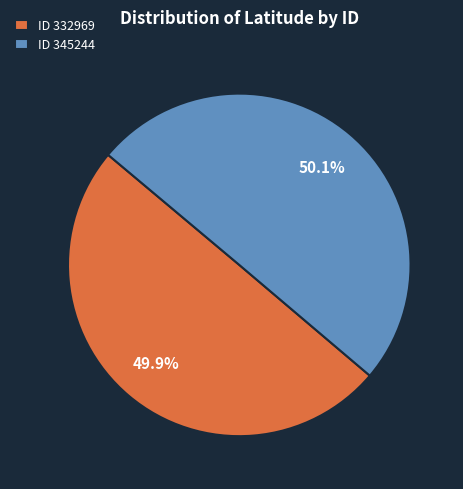

Combined, do ID 332969 and ID 345244 account for over 50%?

Yes